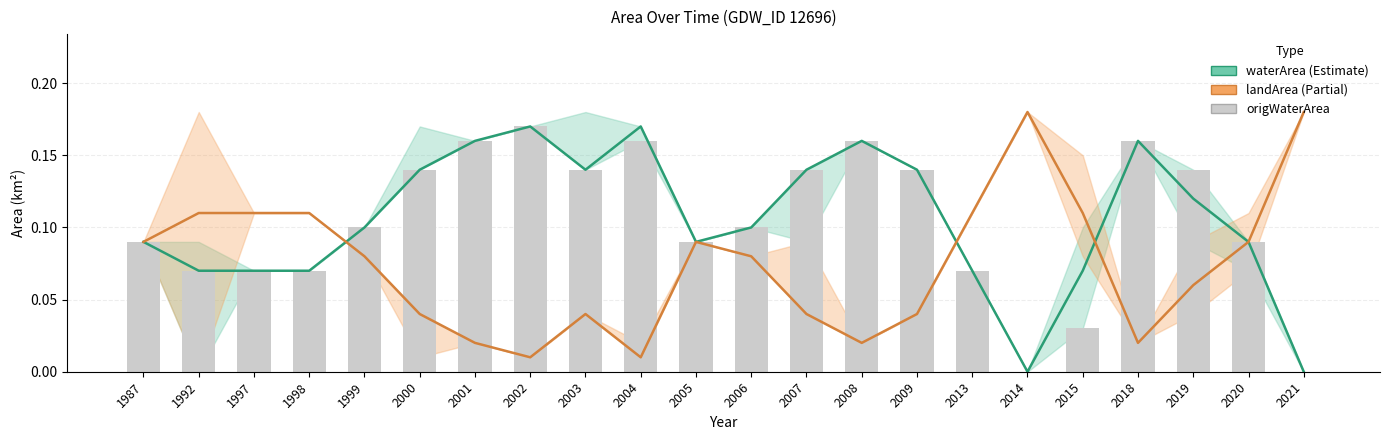

Which has a higher value, 2007 or 1992?

2007